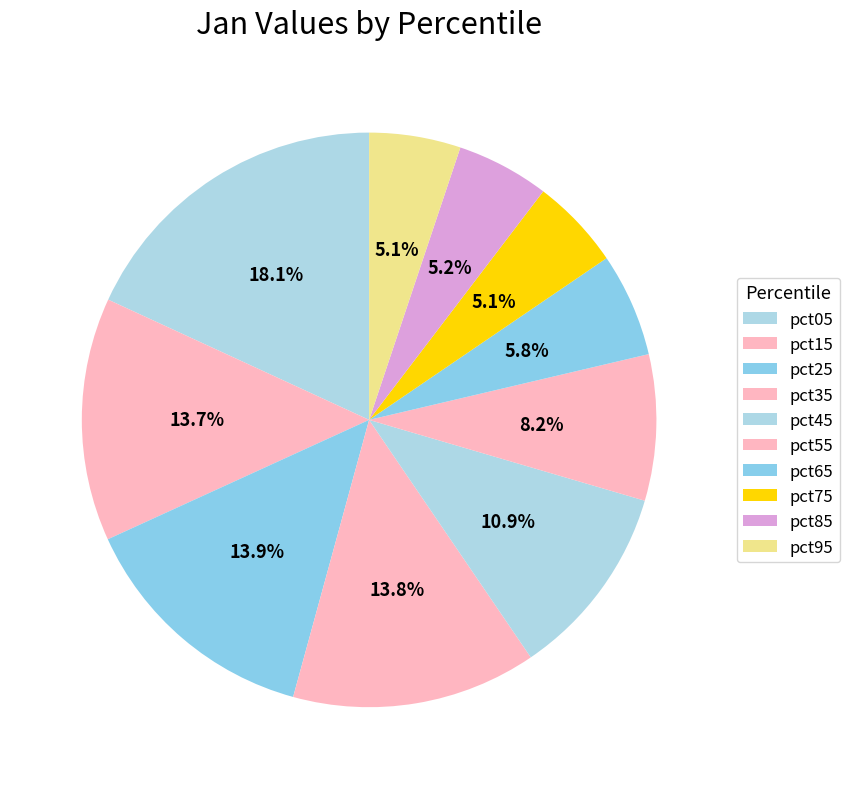

True or false: pct05 accounts for 6% of the total.

False